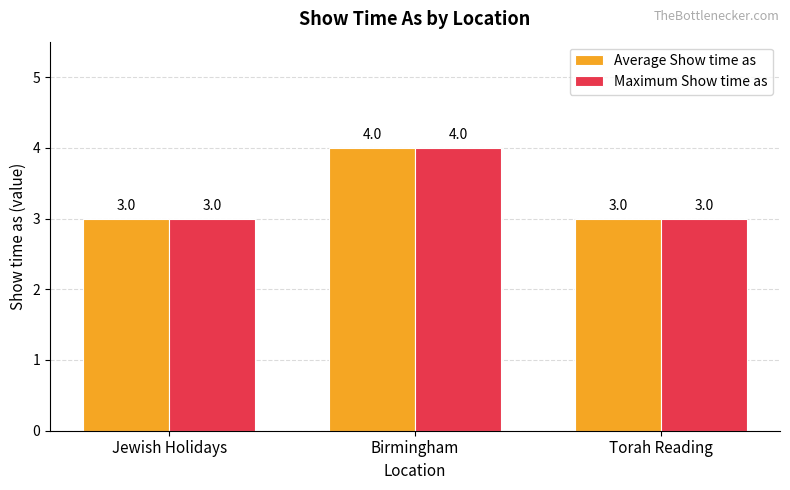

How many Average Show time as values are between 3 and 4?

3